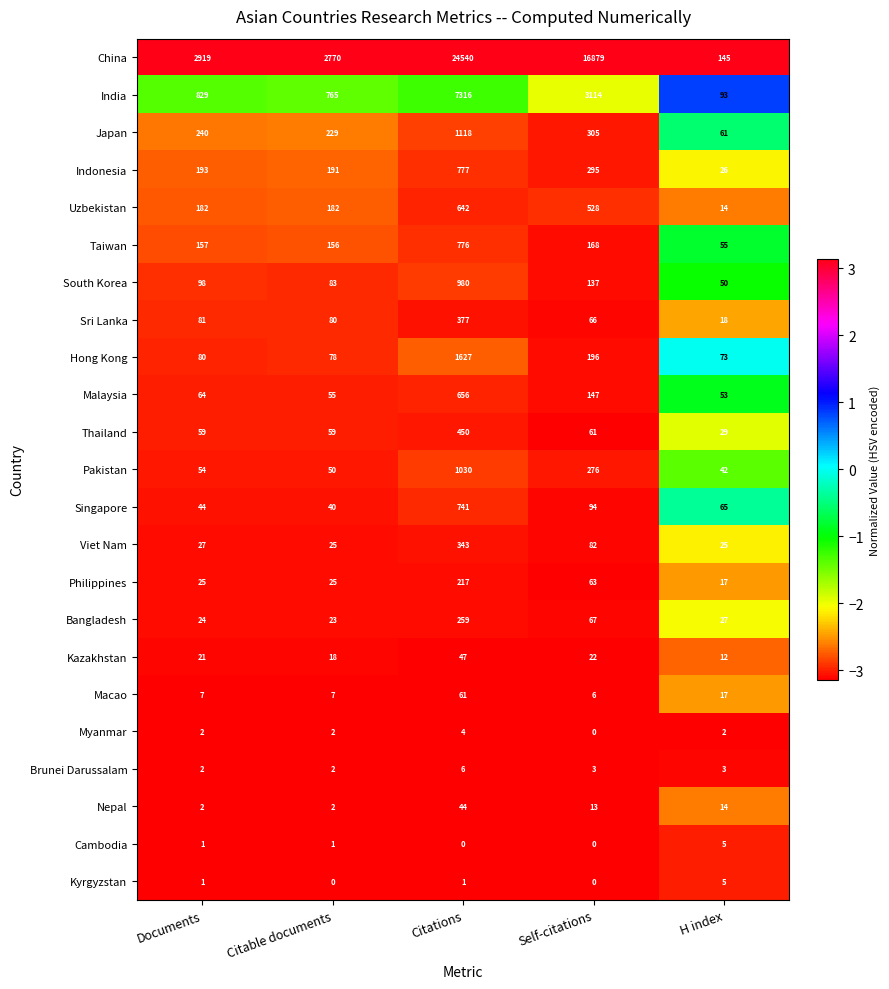

Where is Japan nearest to the value 589?

Self-citations